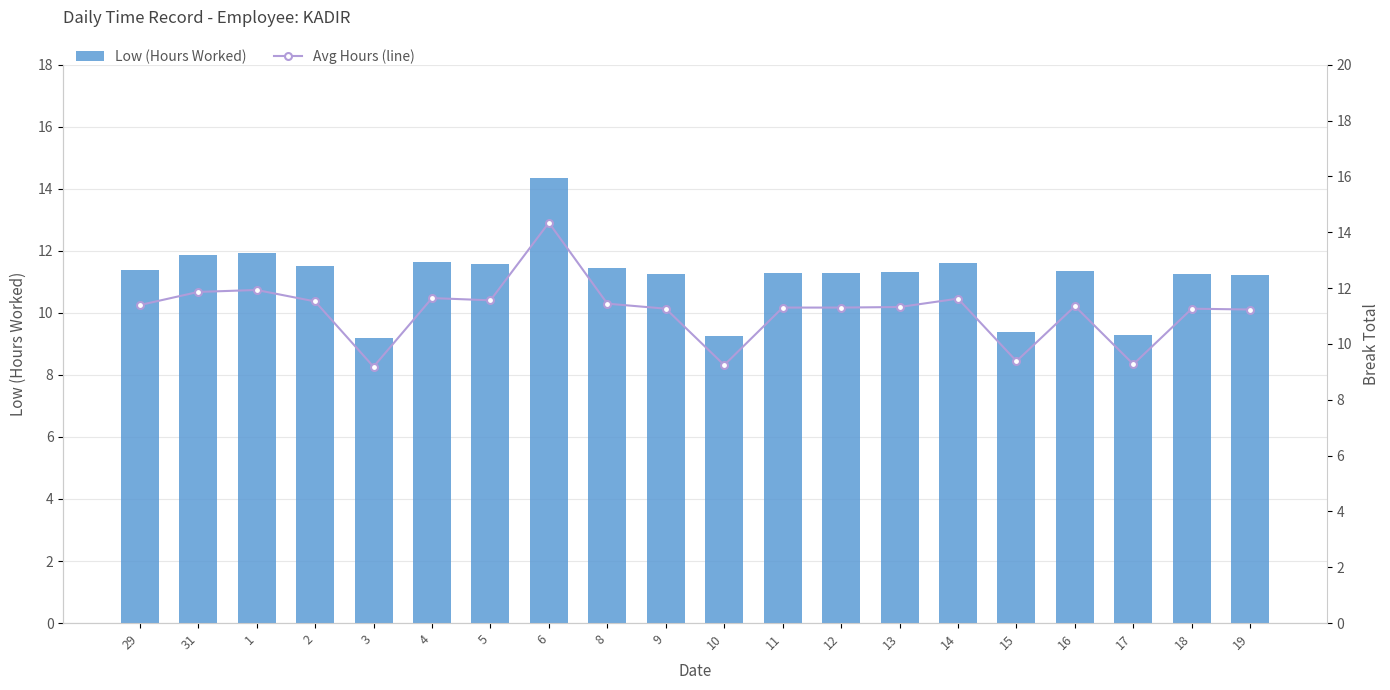

What is the sum of all Low (Hours Worked) values?

223.4